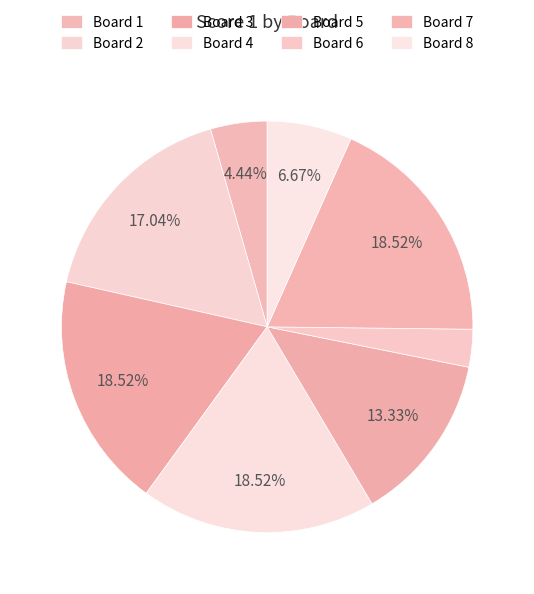

Count the number of slices in the pie.

8